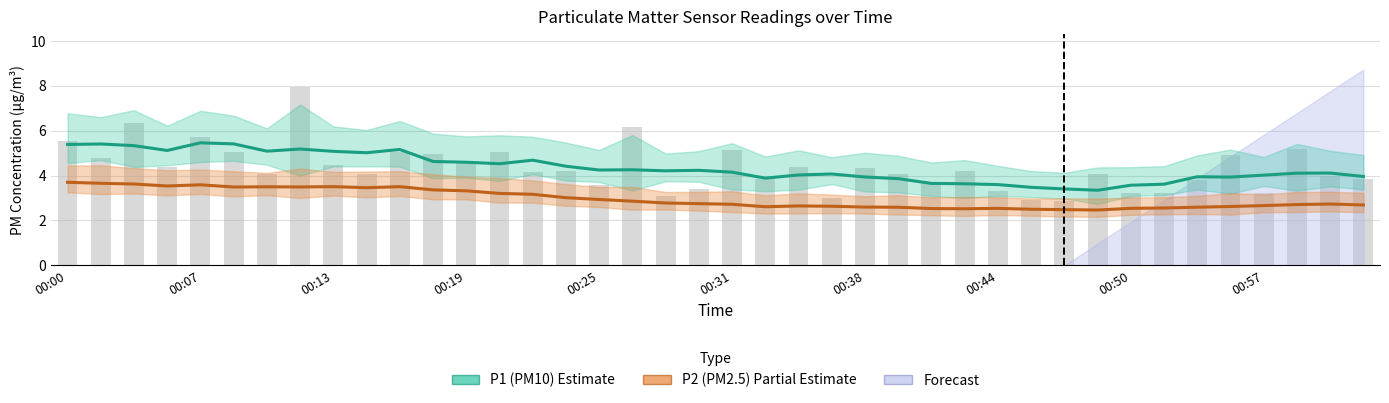

What is the sum of all values?

173.9